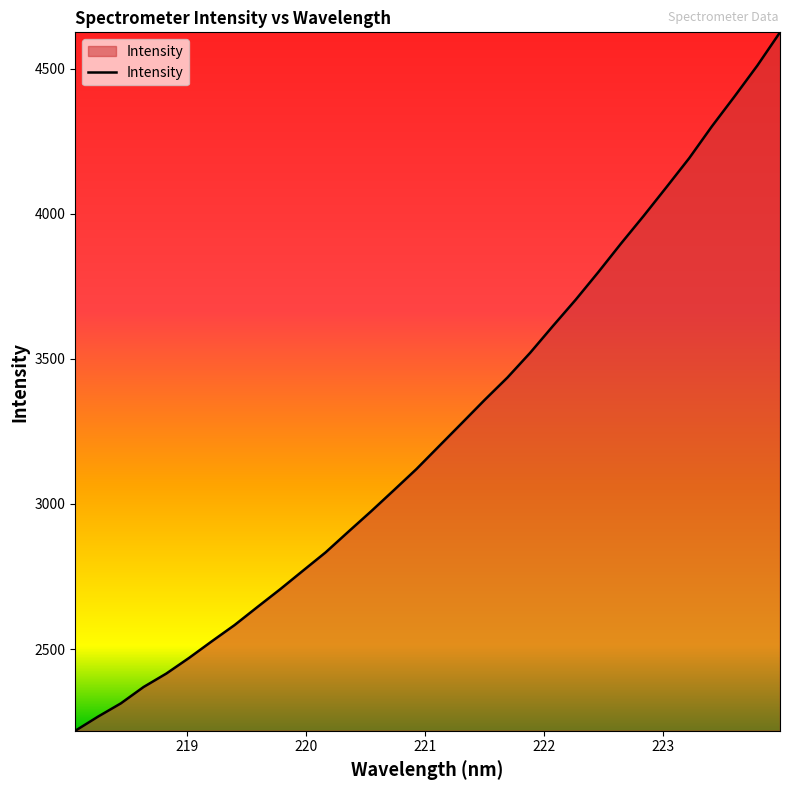

What is the greatest value displayed?

4624.8